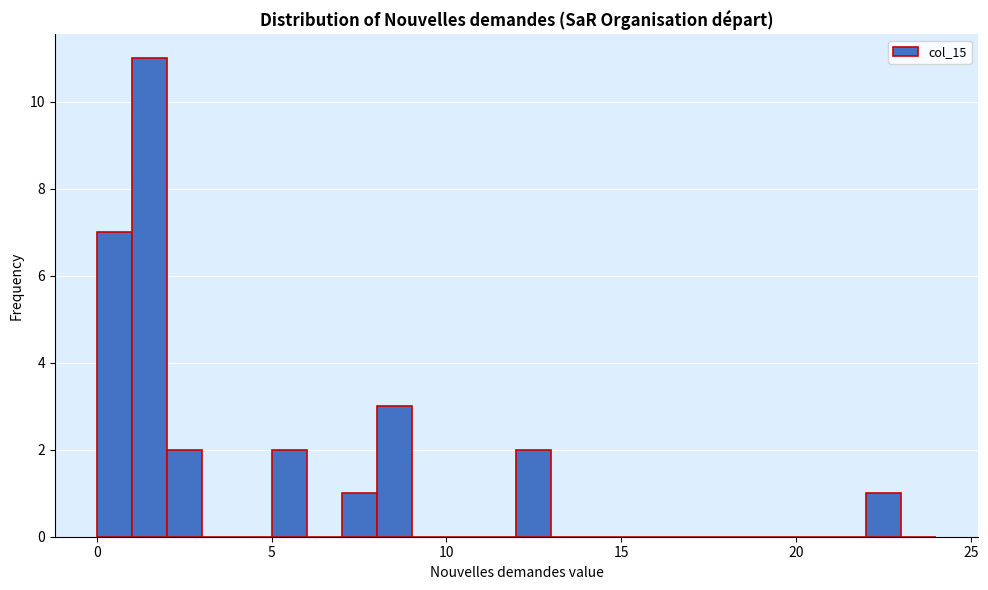

Around what value on the x-axis is the tallest bar? Give the approximate position of its centre, as read against the axis.

1.5